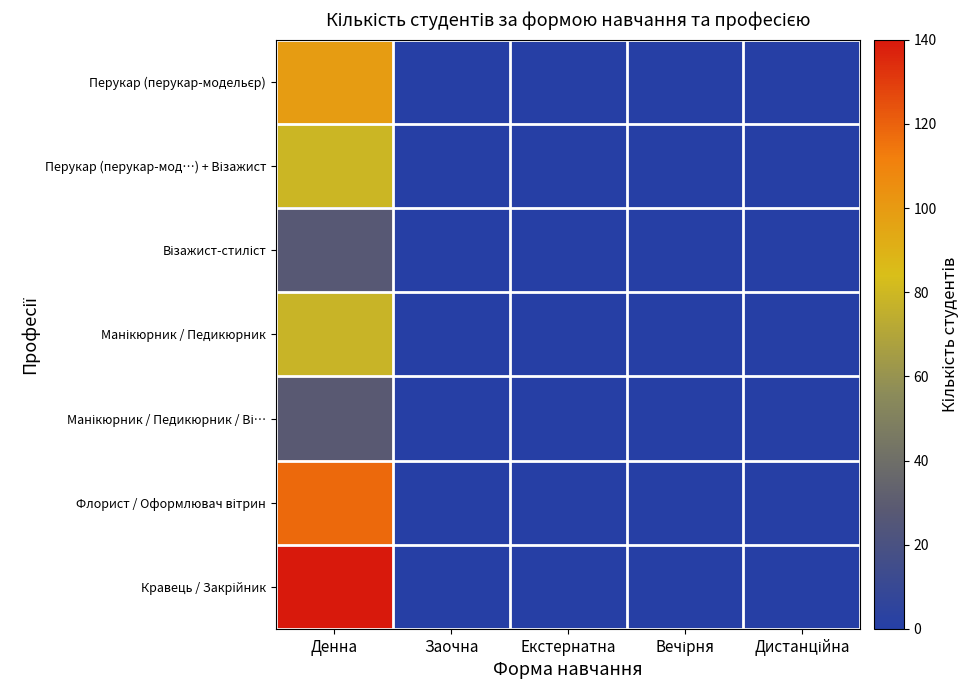

Which series has the largest total across all categories?

Кравець / Закрійник